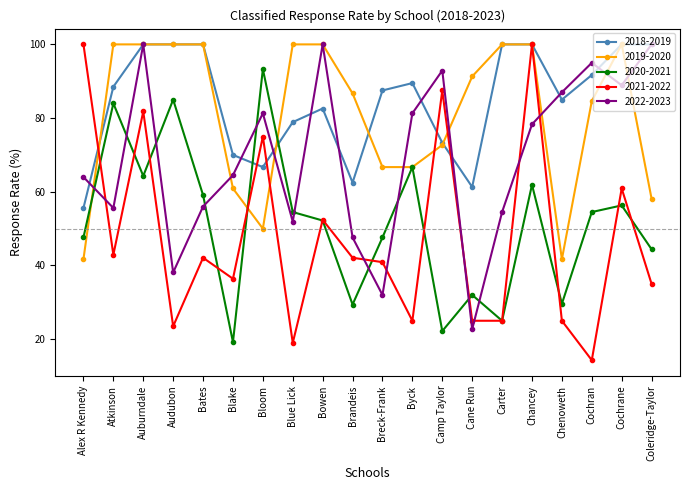

How many categories are shown in the chart?

20